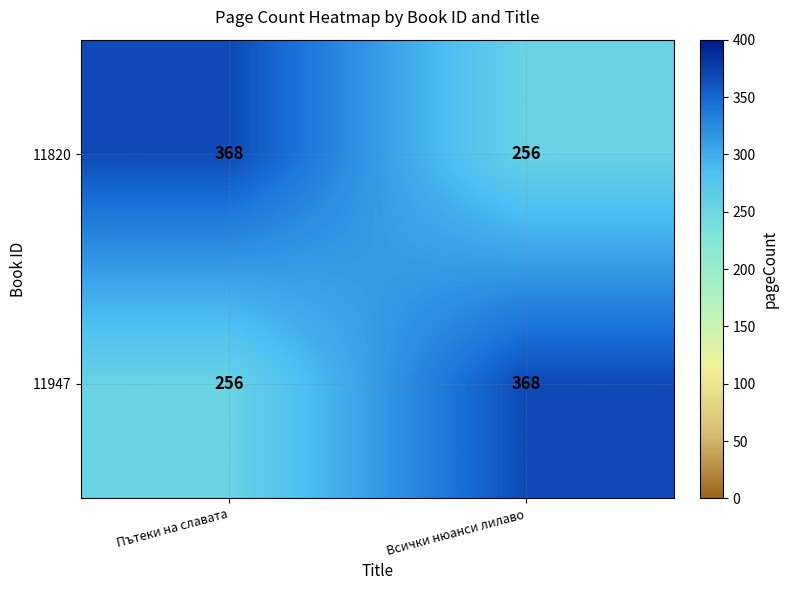

Reading right to left, what are all the values shown in this chart?

11820: 256	368
11947: 368	256